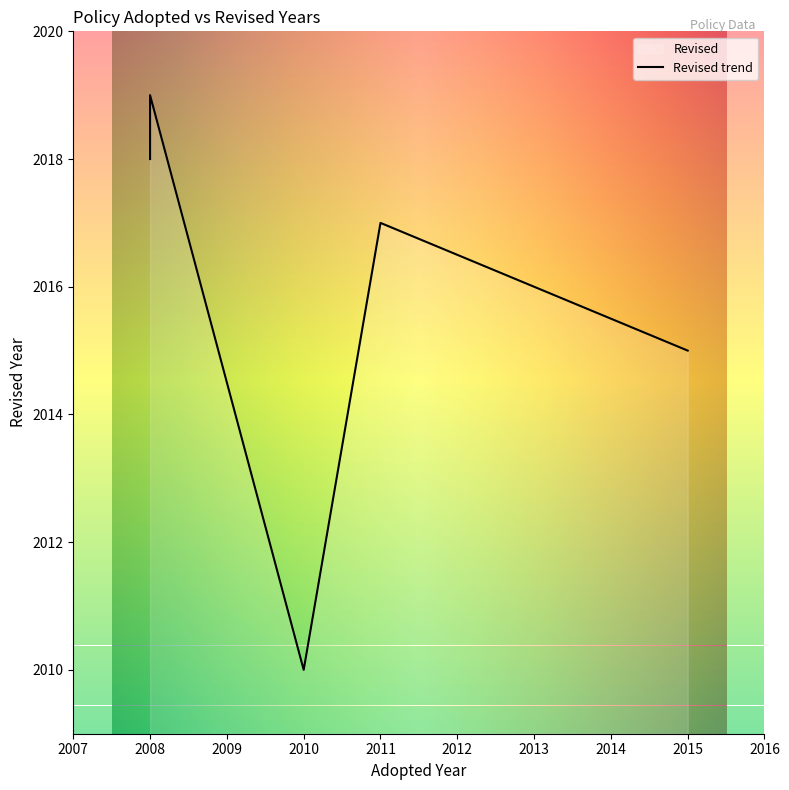

Count the number of categories in the chart.

5